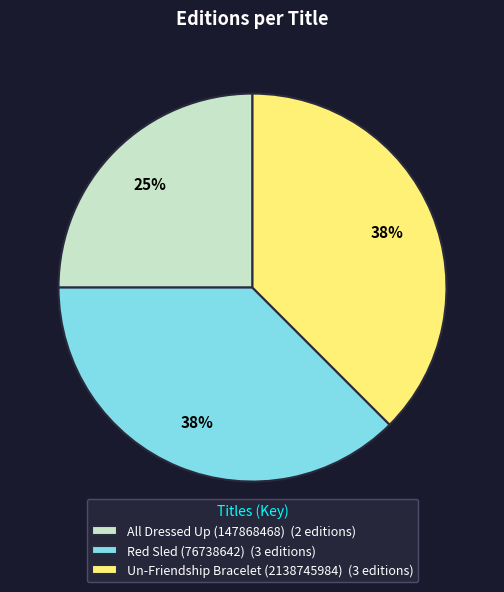

To the nearest percent, what is the average slice percentage?

33%